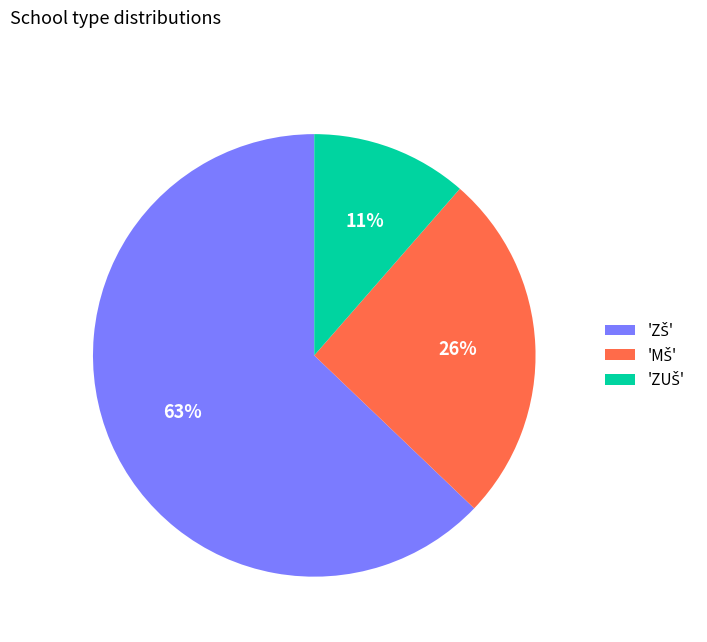

Is there any slice that represents more than half of the pie?

Yes